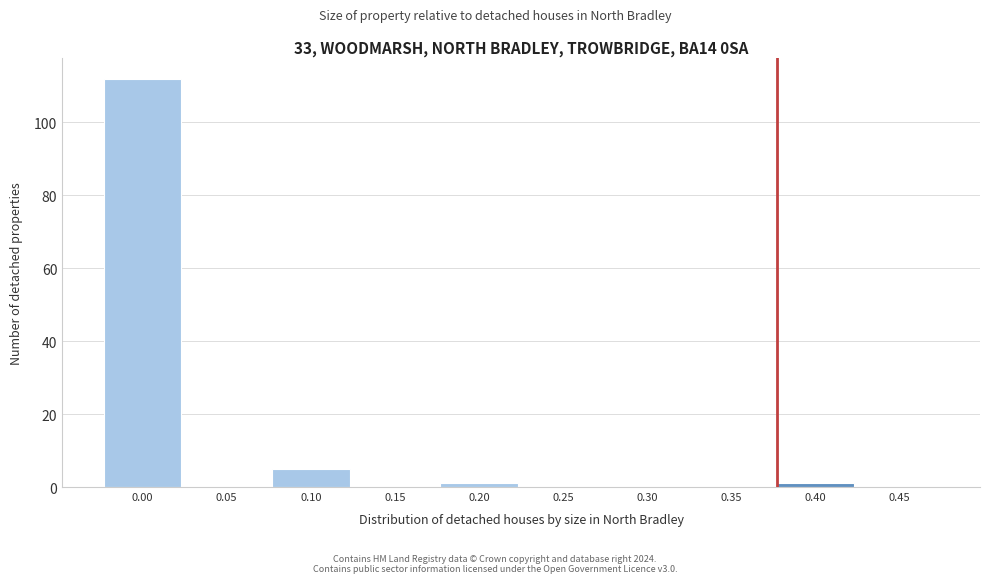

Reading left to right, what are all the values shown in this chart?

0.00=112	0.05=0	0.10=5	0.15=0	0.20=1	0.25=0	0.30=0	0.35=0	0.40=1	0.45=0